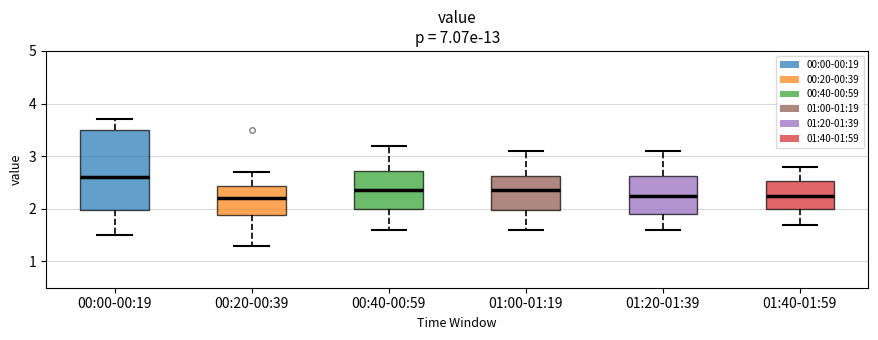

Which box's median line is the highest?

00:00-00:19